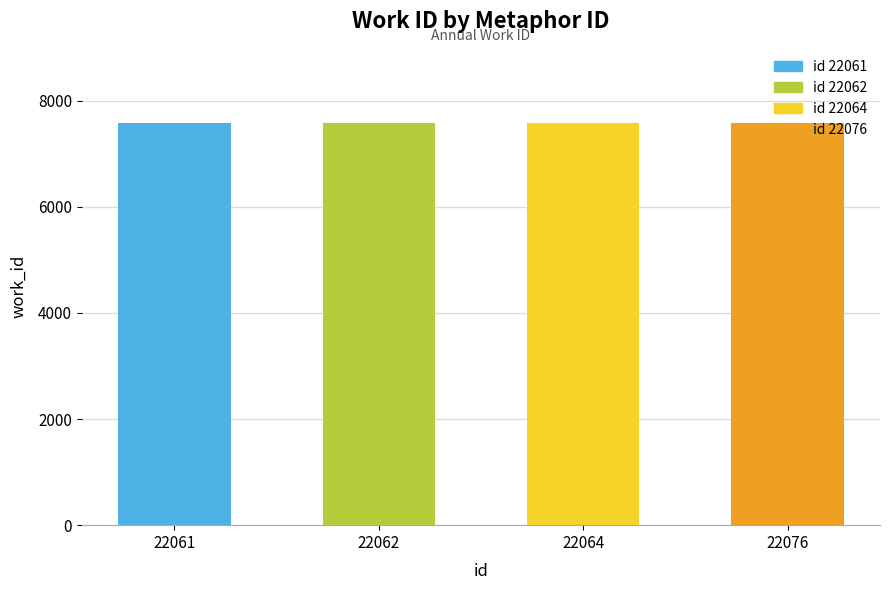

Approximately how many times larger is the value at 22061 compared to 22064?

1.0